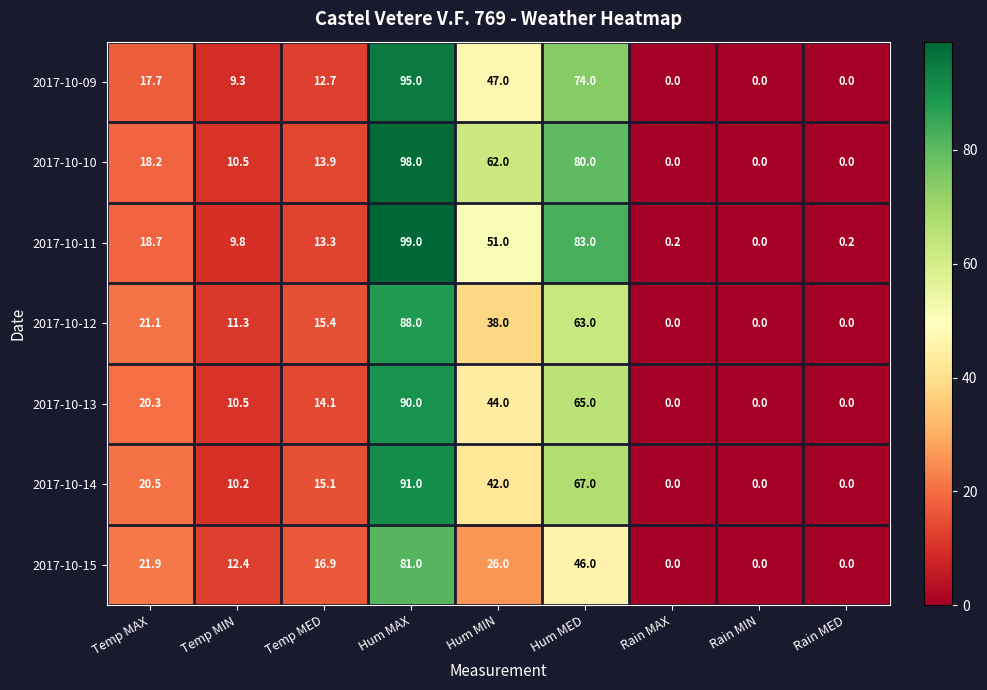

Read the 2017-10-12 value at Hum MED.

63.0